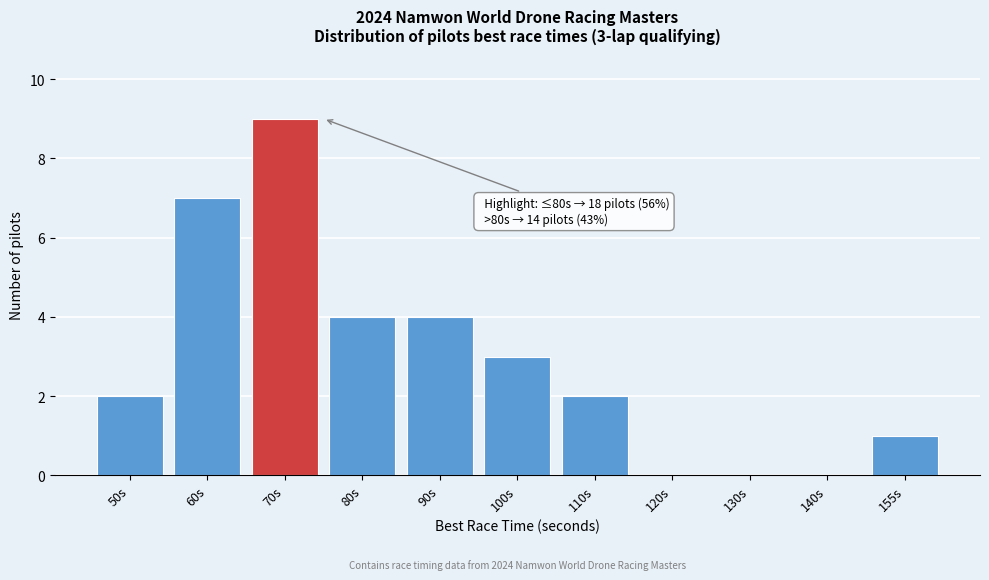

Reading right to left, what are all the values shown in this chart?

155s=1	140s=0	130s=0	120s=0	110s=2	100s=3	90s=4	80s=4	70s=9	60s=7	50s=2